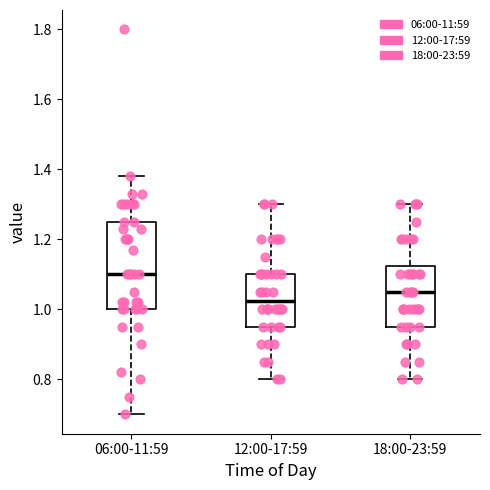

Reading left to right, read every box against the y-axis: the position of its median line, the range the box covers, and the ends of its whiskers. The values are not printed on the chart, so give them approximately, as read against the axis.

06:00-11:59: median 1.10, box 1.00 to 1.26, whiskers 0.70 to 1.38
12:00-17:59: median 1.02, box 0.96 to 1.10, whiskers 0.80 to 1.30
18:00-23:59: median 1.06, box 0.96 to 1.12, whiskers 0.80 to 1.30